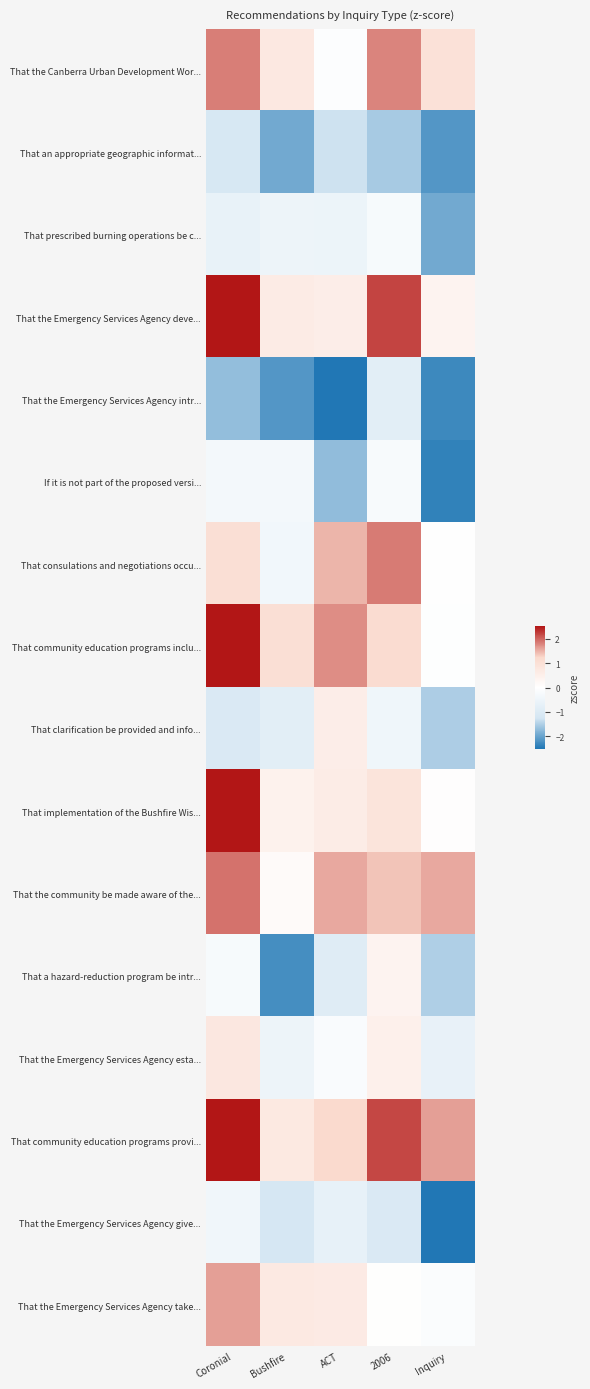

Rank the series at ACT from highest to lowest value.

That community education programs inclu..., That the community be made aware of the..., That consulations and negotiations occu..., That community education programs provi..., That the Emergency Services Agency take..., That implementation of the Bushfire Wis..., That clarification be provided and info..., That the Emergency Services Agency deve..., That the Canberra Urban Development Wor..., That the Emergency Services Agency esta..., That prescribed burning operations be c..., That the Emergency Services Agency give..., That a hazard-reduction program be intr..., That an appropriate geographic informat..., If it is not part of the proposed versi..., That the Emergency Services Agency intr...